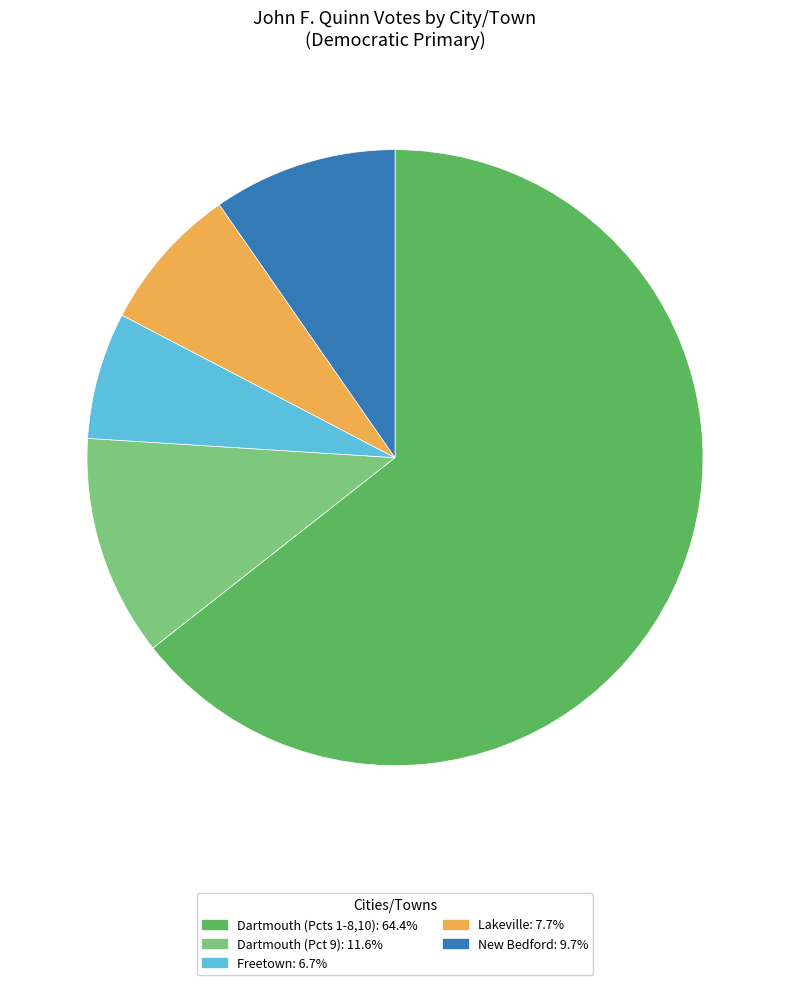

Does any single category account for the majority?

Yes